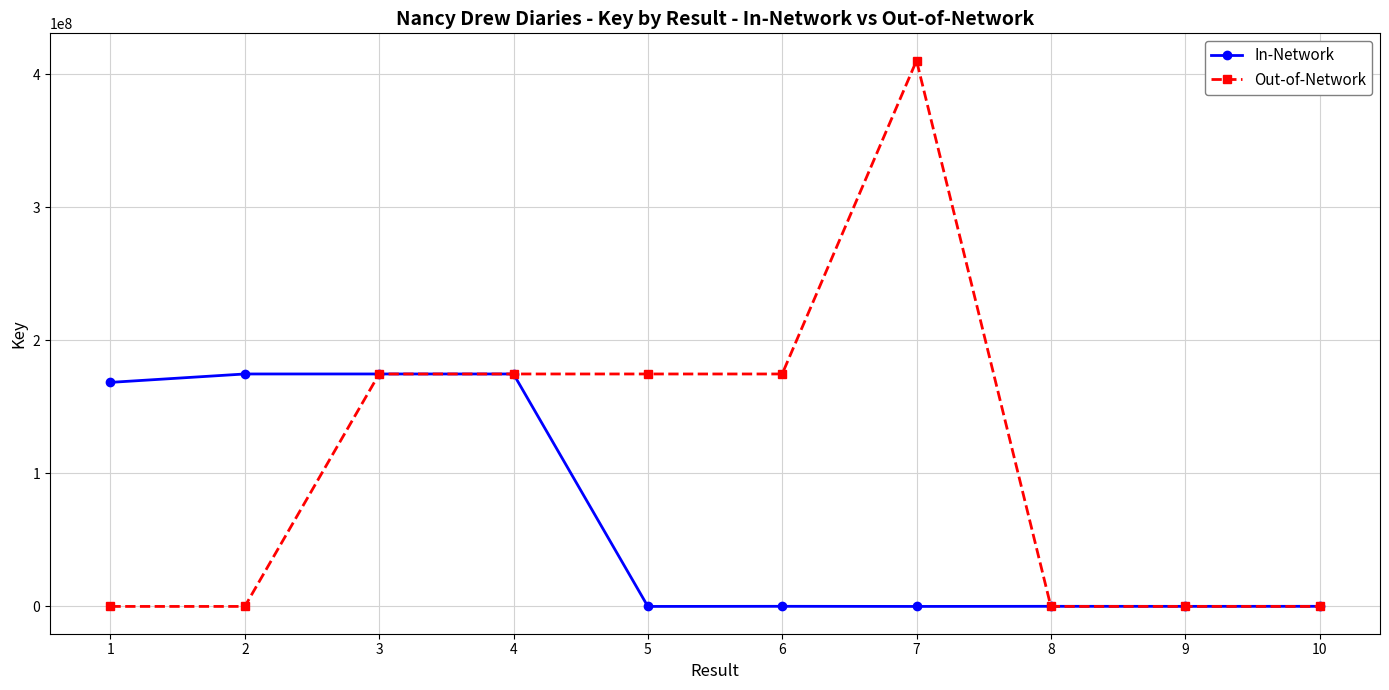

Which series has the largest range (max minus min)?

Out-of-Network